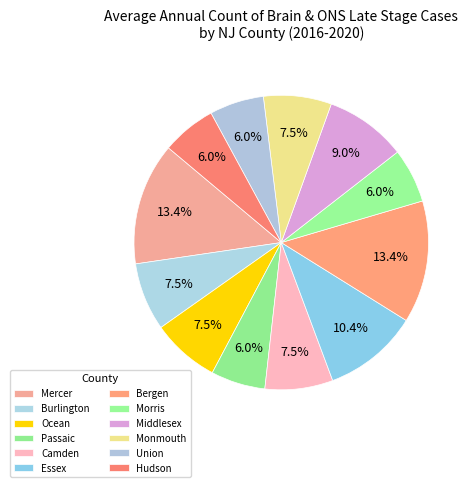

Does Essex represent more than half of the total?

No